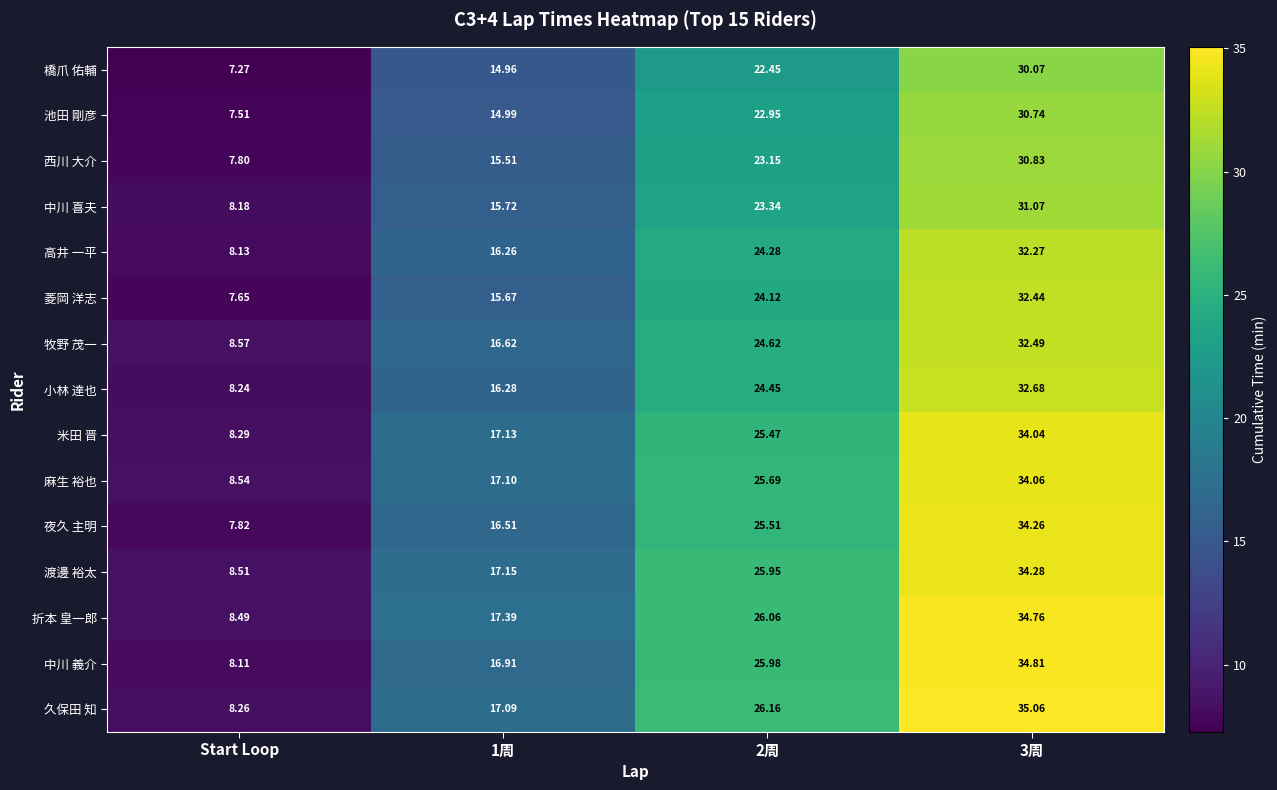

How many data points does each series have?

4